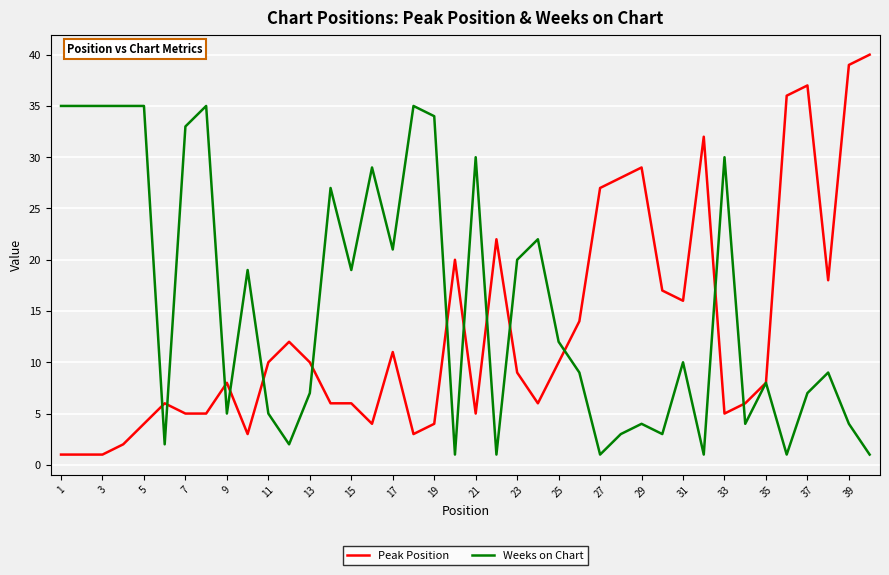

Does the chart have visible grid lines?

Yes